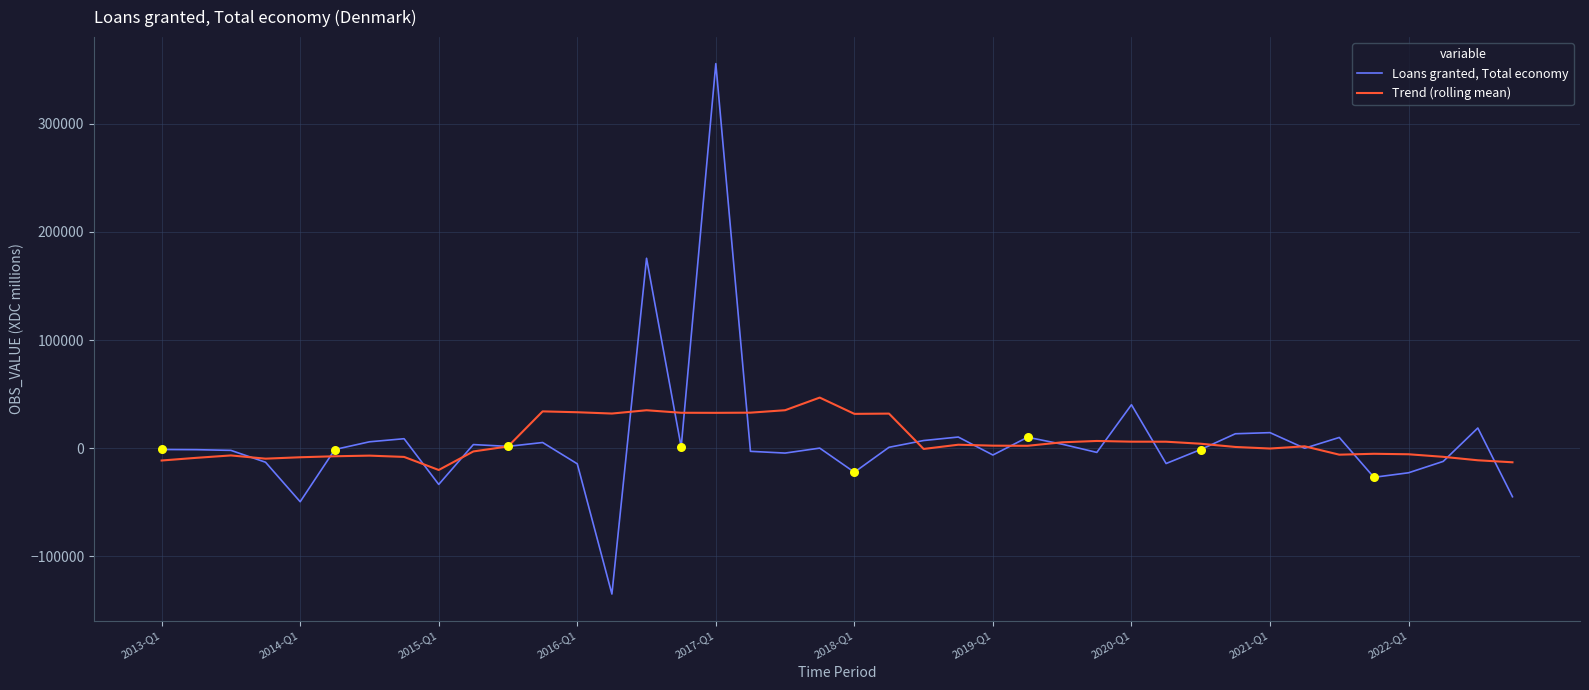

List the series in order of their overall mean, highest first.

Trend (rolling mean), Loans granted, Total economy